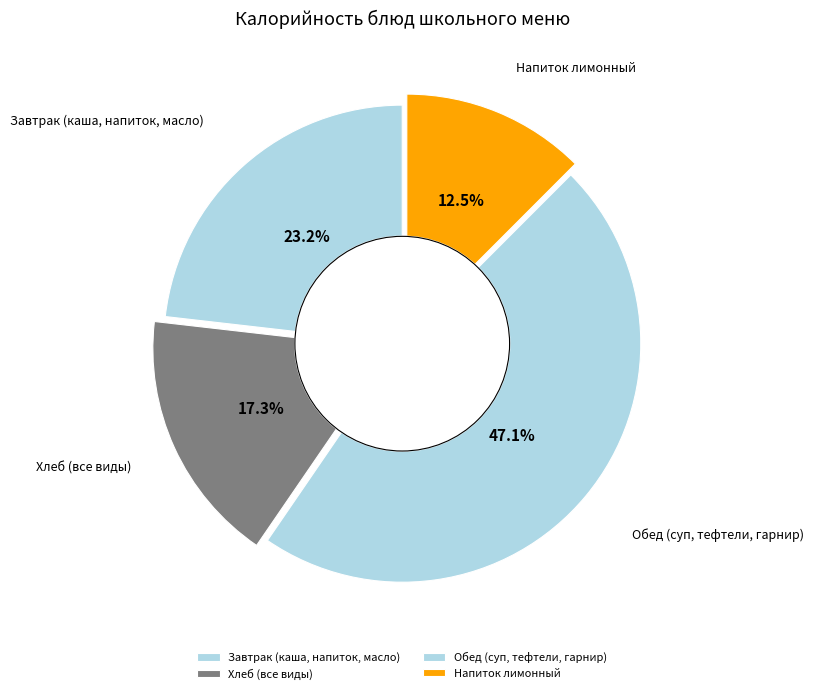

What portion of the pie excludes Завтрак (каша, напиток, масло)?

76.8%